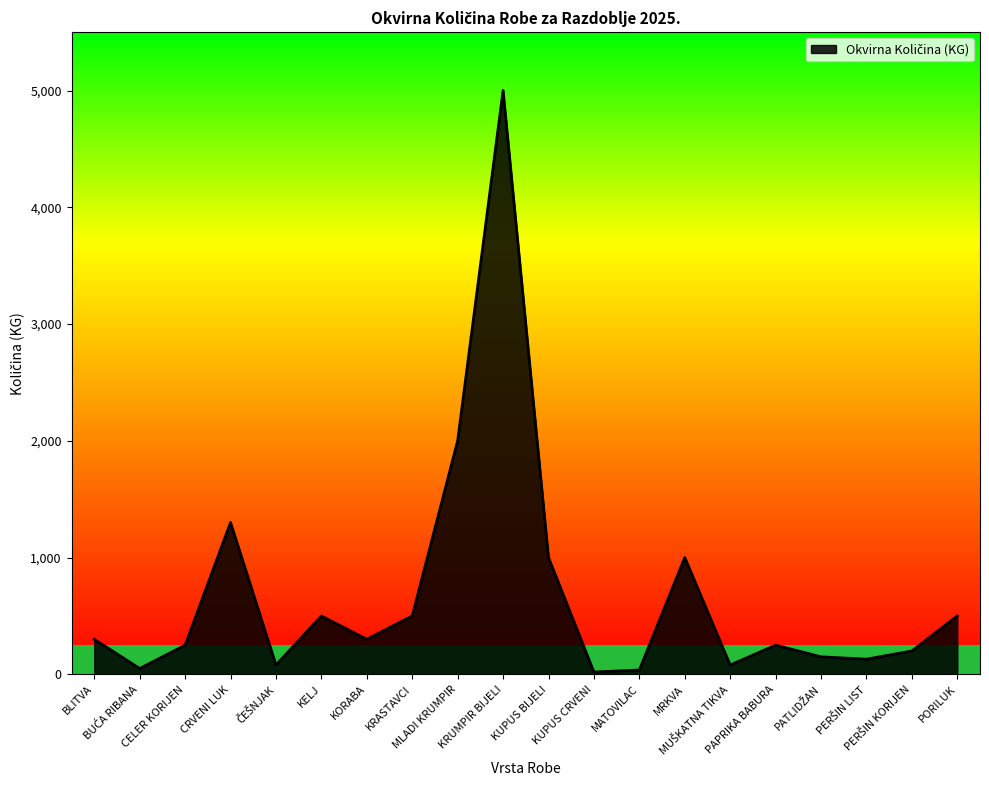

The chart shows a value of 314 at PORILUK. True or false?

False